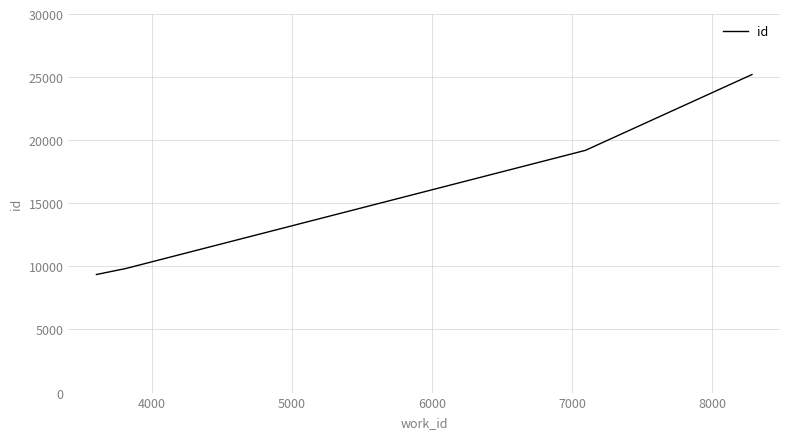

What is the greatest value displayed?

25202